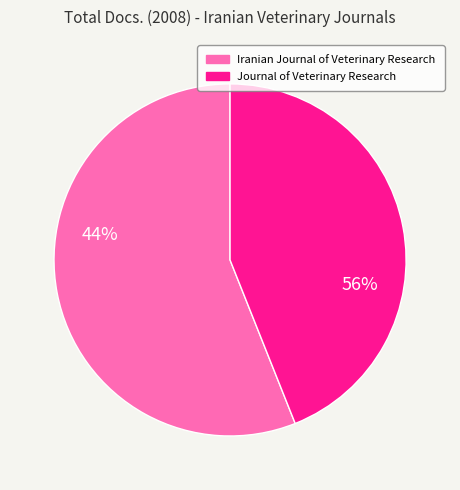

To the nearest percent, what percentage of the pie is Iranian Journal of Veterinary Research?

56%